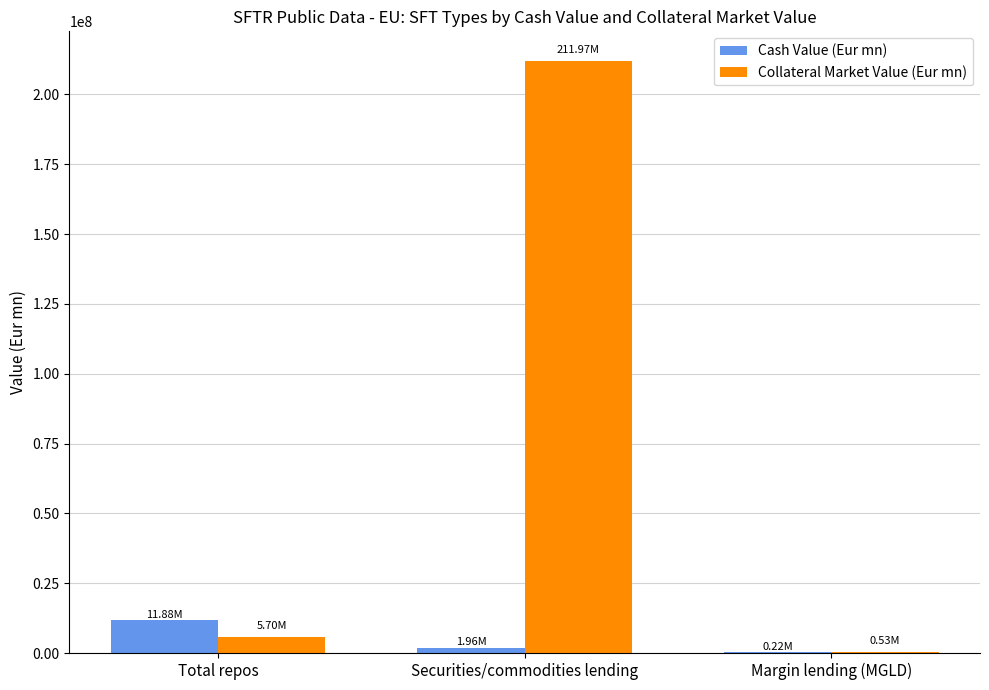

How many values in the Collateral Market Value (Eur mn) series exceed 5701956?

2